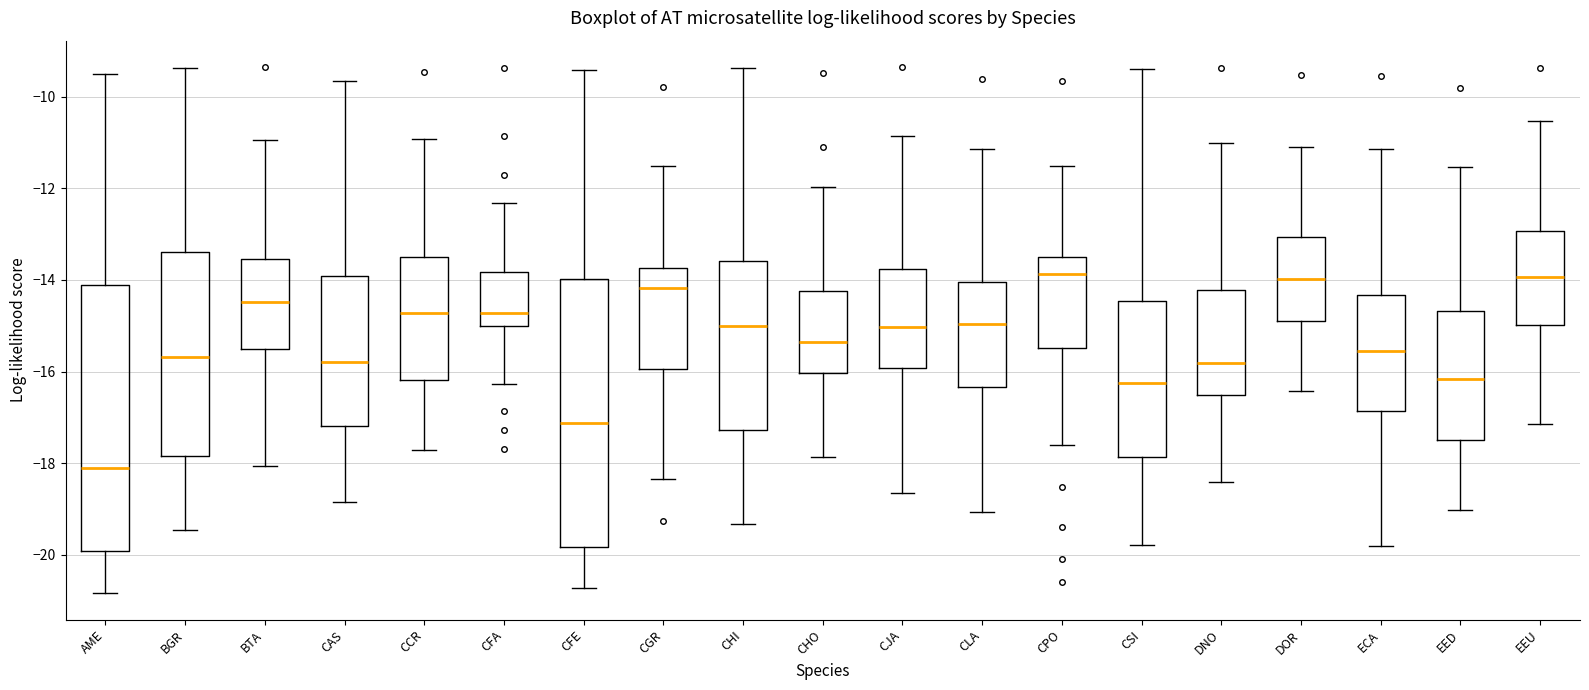

Reading left to right, transcribe this box plot: for each box, give where its median line is, the range the box spans, and where its two whiskers end, as read against the y-axis. The values are not printed on the chart, so give them approximately, as read against the axis.

AME: median -18.0, box -20.0 to -14.2, whiskers -20.8 to -9.4
BGR: median -15.6, box -17.8 to -13.4, whiskers -19.4 to -9.4
BTA: median -14.4, box -15.6 to -13.6, whiskers -18.0 to -11.0
CAS: median -15.8, box -17.2 to -14.0, whiskers -18.8 to -9.6
CCR: median -14.8, box -16.2 to -13.6, whiskers -17.8 to -11.0
CFA: median -14.8, box -15.0 to -13.8, whiskers -16.2 to -12.4
CFE: median -17.2, box -19.8 to -14.0, whiskers -20.8 to -9.4
CGR: median -14.2, box -16.0 to -13.8, whiskers -18.4 to -11.6
CHI: median -15.0, box -17.2 to -13.6, whiskers -19.4 to -9.4
CHO: median -15.4, box -16.0 to -14.2, whiskers -17.8 to -12.0
CJA: median -15.0, box -16.0 to -13.8, whiskers -18.6 to -10.8
CLA: median -15.0, box -16.4 to -14.0, whiskers -19.0 to -11.2
CPO: median -13.8, box -15.4 to -13.4, whiskers -17.6 to -11.6
CSI: median -16.2, box -17.8 to -14.4, whiskers -19.8 to -9.4
DNO: median -15.8, box -16.6 to -14.2, whiskers -18.4 to -11.0
DOR: median -14.0, box -14.8 to -13.0, whiskers -16.4 to -11.0
ECA: median -15.6, box -16.8 to -14.4, whiskers -19.8 to -11.2
EED: median -16.2, box -17.4 to -14.6, whiskers -19.0 to -11.6
EEU: median -14.0, box -15.0 to -13.0, whiskers -17.2 to -10.6